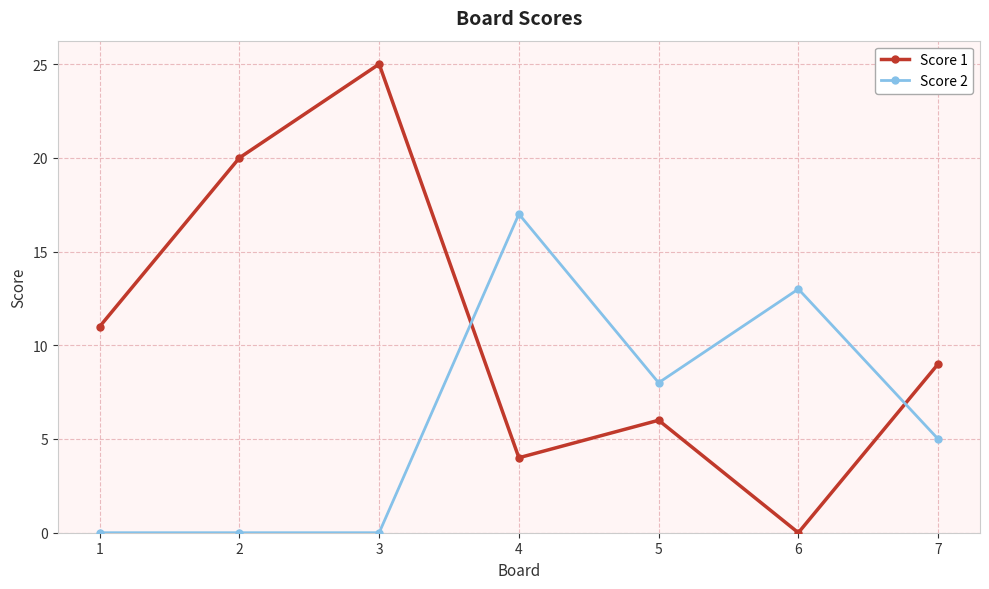

Which series has the largest range (max minus min)?

Score 1